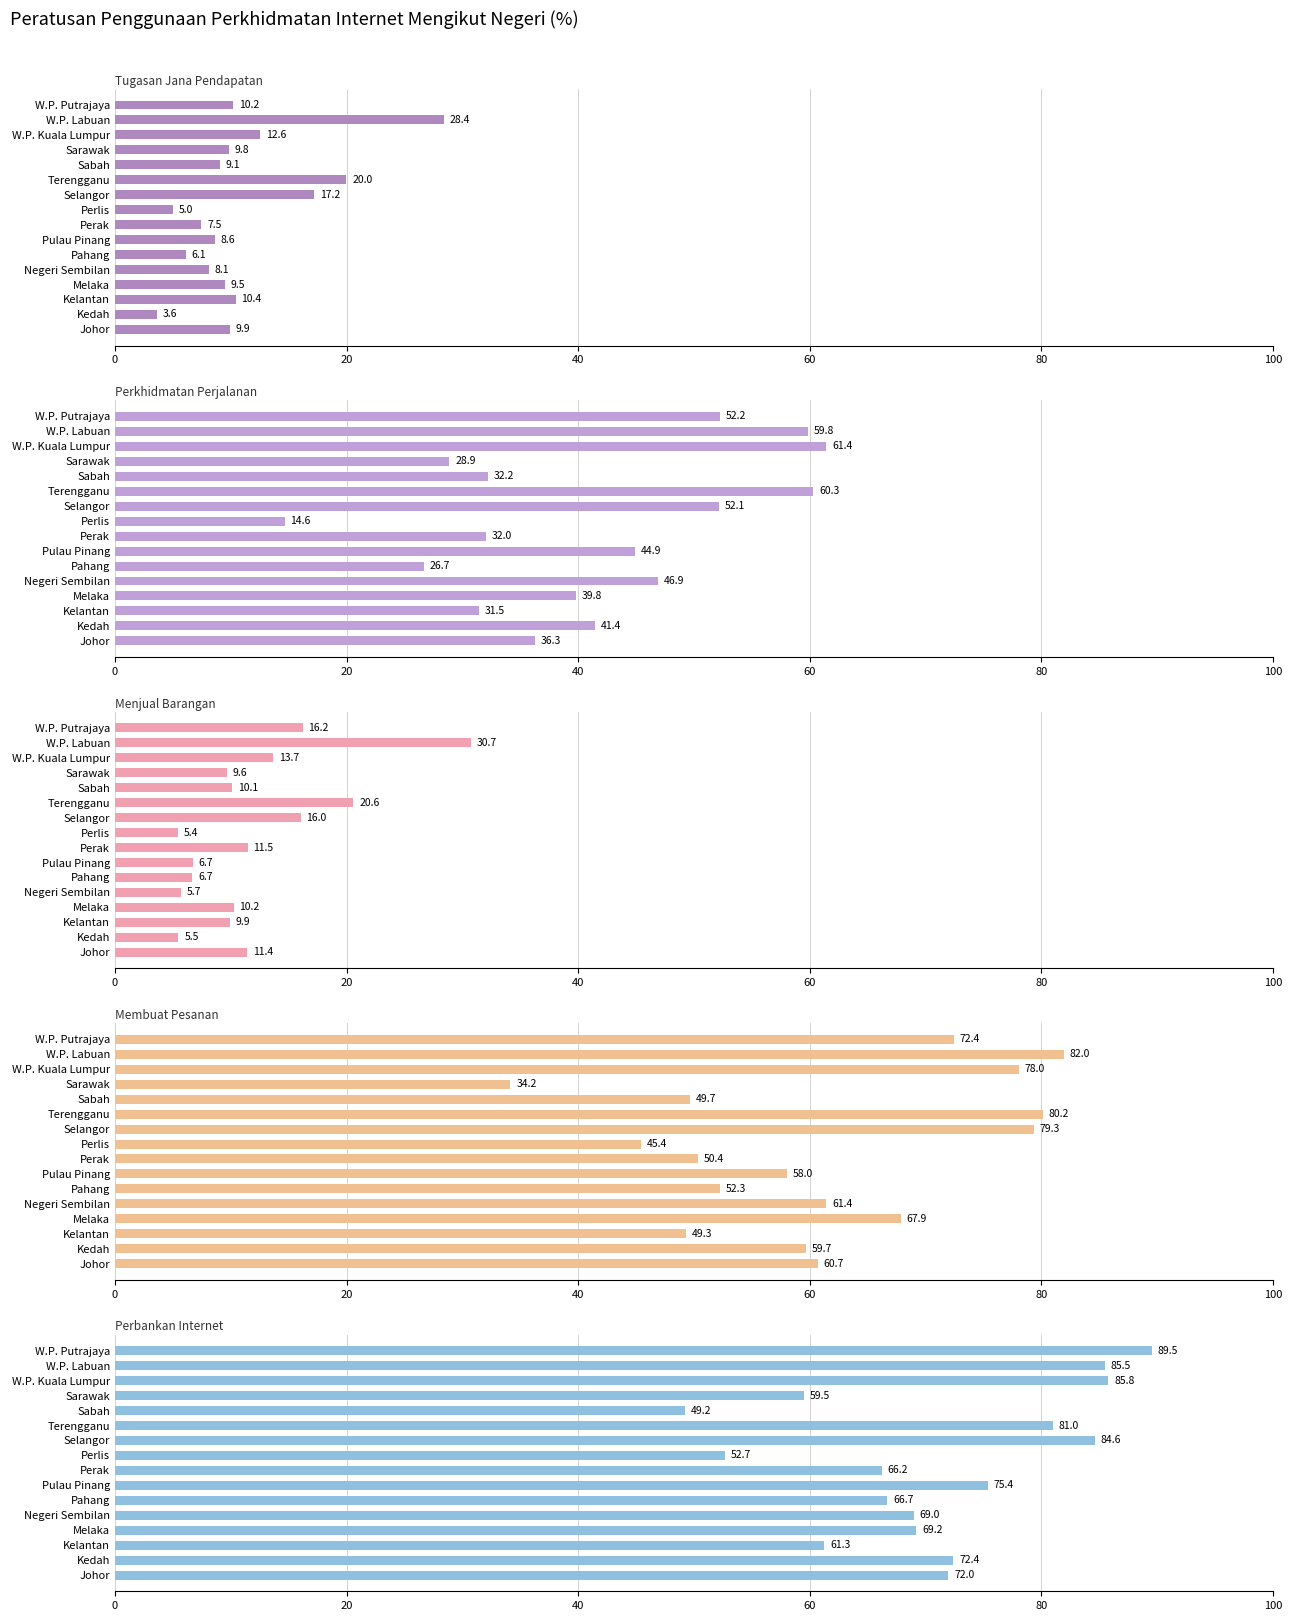

What is the minimum value for Tugasan Jana Pendapatan?

3.6